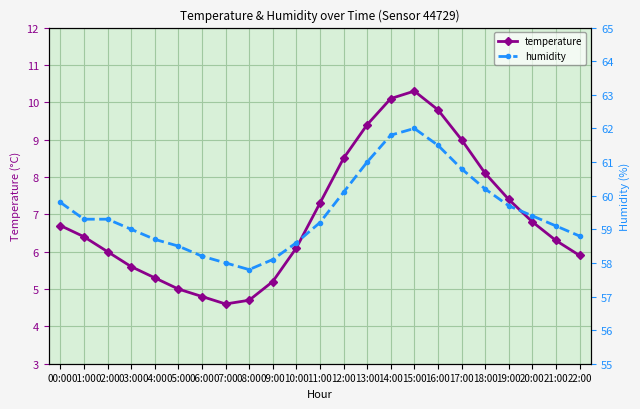

How many distinct data groups are displayed?

2